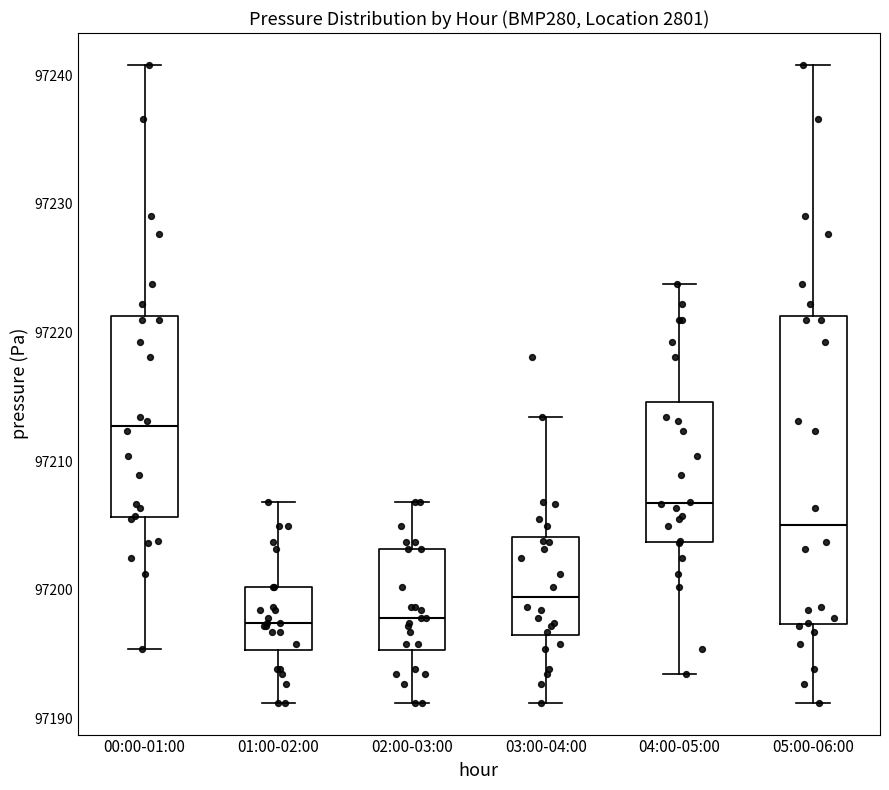

Where is the upper edge of the box for 02:00-03:00 on the y-axis? The values are not printed on the chart, so give them approximately, as read against the axis.

97203